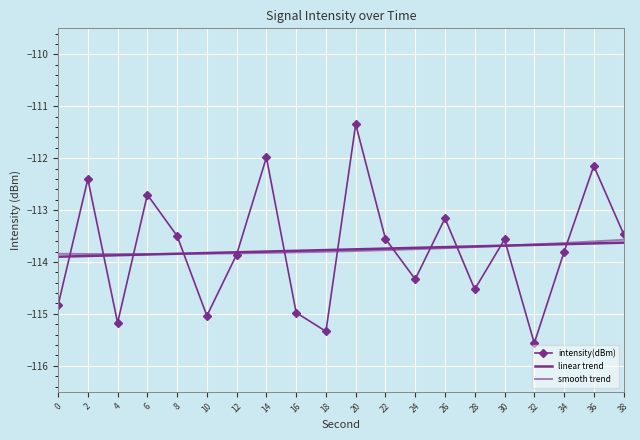

What is the approximate value of smooth trend at 16?

-113.8